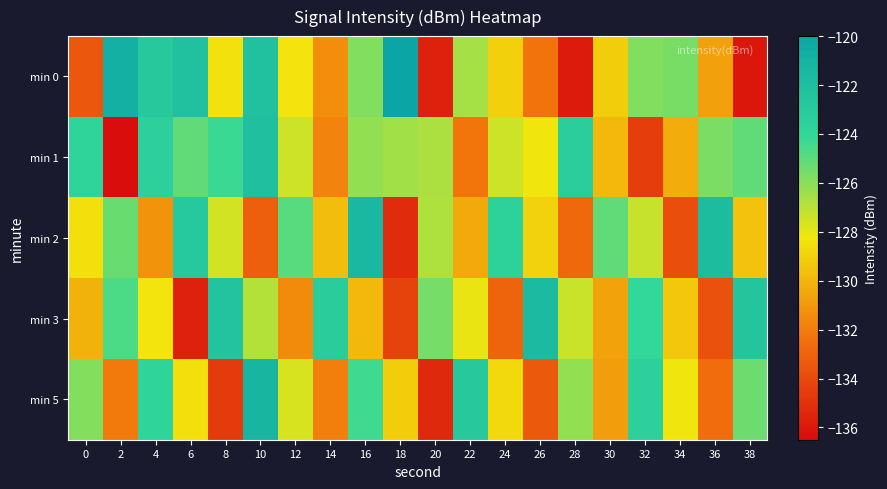

Reading left to right, transcribe all the data shown in this chart.

min 0: 0=-133.4	2=-120.9	4=-122.9	6=-122.2	8=-128.4	10=-122.2	12=-128.3	14=-131.4	16=-125.9	18=-120.1	20=-135.6	22=-126.6	24=-129.0	26=-132.3	28=-135.9	30=-129.1	32=-125.8	34=-125.6	36=-130.7	38=-136.0
min 1: 0=-123.8	2=-136.4	4=-123.5	6=-125.1	8=-124.3	10=-122.1	12=-127.4	14=-131.7	16=-126.2	18=-126.6	20=-126.7	22=-132.3	24=-127.5	26=-128.2	28=-123.2	30=-129.8	32=-134.5	34=-130.3	36=-125.7	38=-125.2
min 2: 0=-128.5	2=-125.3	4=-131.2	6=-122.8	8=-127.6	10=-133.1	12=-124.9	14=-129.7	16=-121.5	18=-135.2	20=-126.8	22=-130.4	24=-123.6	26=-128.9	28=-132.7	30=-125.1	32=-127.3	34=-133.8	36=-121.9	38=-129.5
min 3: 0=-130.1	2=-124.7	4=-128.3	6=-135.6	8=-122.4	10=-126.9	12=-131.5	14=-123.2	16=-129.8	18=-134.3	20=-125.6	22=-128.1	24=-132.9	26=-121.7	28=-127.4	30=-130.6	32=-124.1	34=-129.3	36=-133.7	38=-122.6
min 5: 0=-125.9	2=-132.1	4=-123.8	6=-128.5	8=-134.6	10=-121.3	12=-127.7	14=-131.9	16=-124.4	18=-129.1	20=-135.3	22=-122.9	24=-128.7	26=-133.4	28=-126.2	30=-130.8	32=-123.5	34=-128.2	36=-132.6	38=-125.4